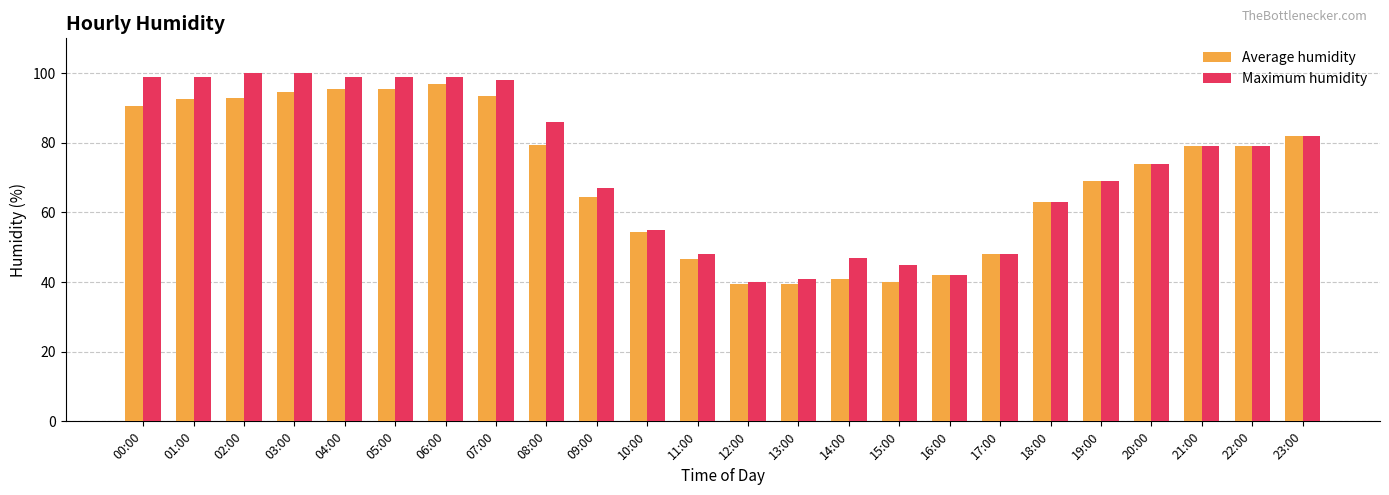

What is the difference between the highest and lowest values at 14:00?

6.0